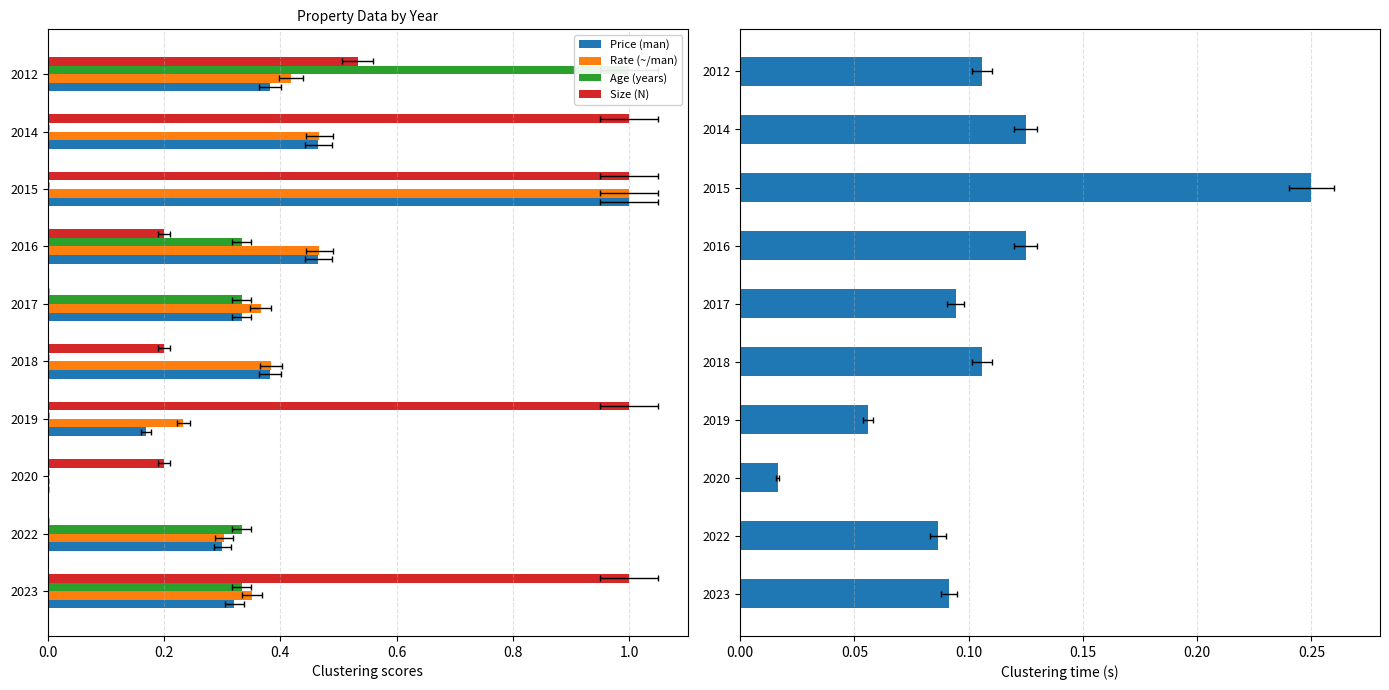

Which series has the largest range (max minus min)?

Rate (~/man)